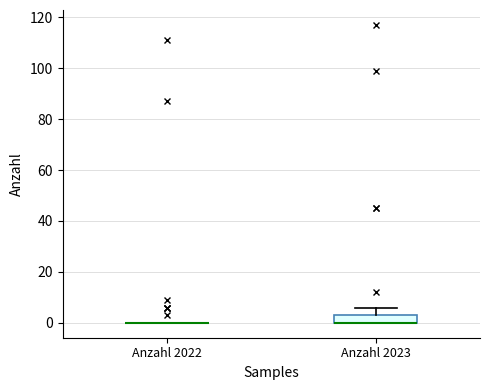

Reading left to right, read every box against the y-axis: the position of its median line, the range the box covers, and the ends of its whiskers. The values are not printed on the chart, so give them approximately, as read against the axis.

Anzahl 2022: box collapsed to a line at 0, whiskers 0 to 0
Anzahl 2023: median 0 (drawn on the box's lower edge), box 0 to 4, whiskers 0 to 6